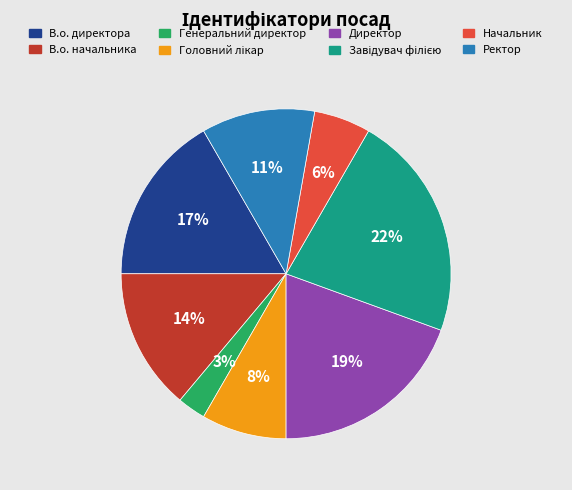

Is there a majority slice in this chart?

No